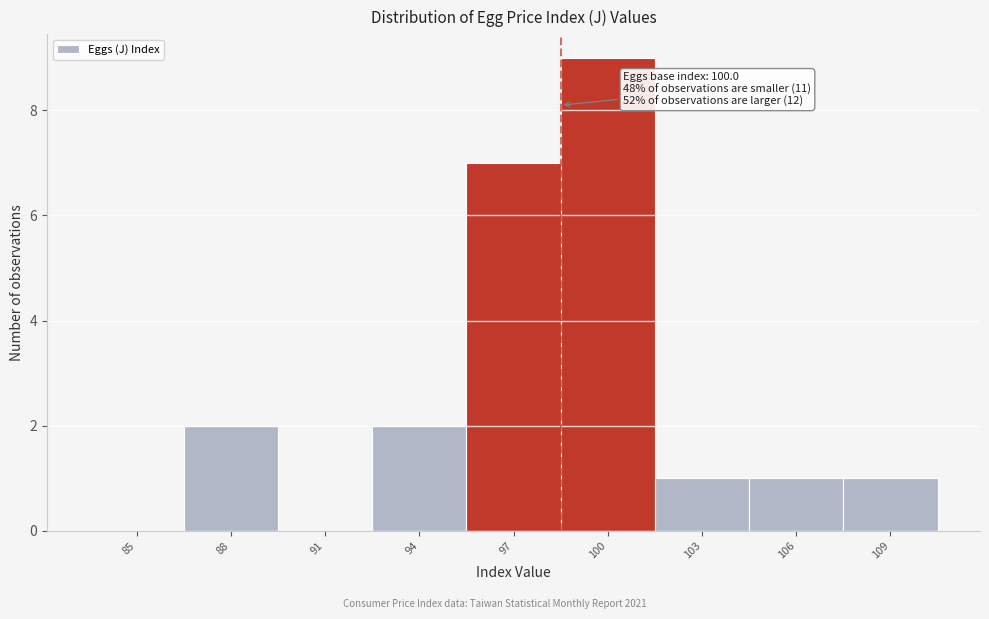

Reading left to right, list all the values displayed in this chart.

85=0	88=2	91=0	94=2	97=7	100=9	103=1	106=1	109=1